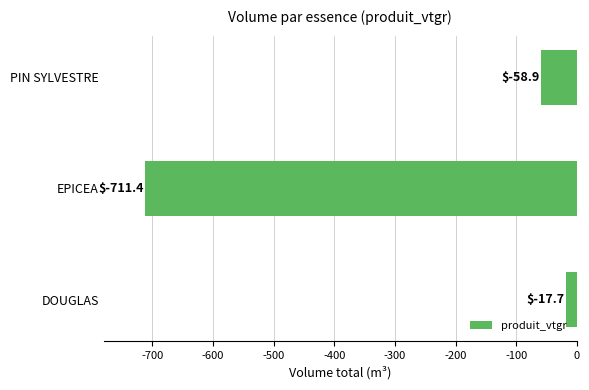

What is the sum of all values?

-788.0